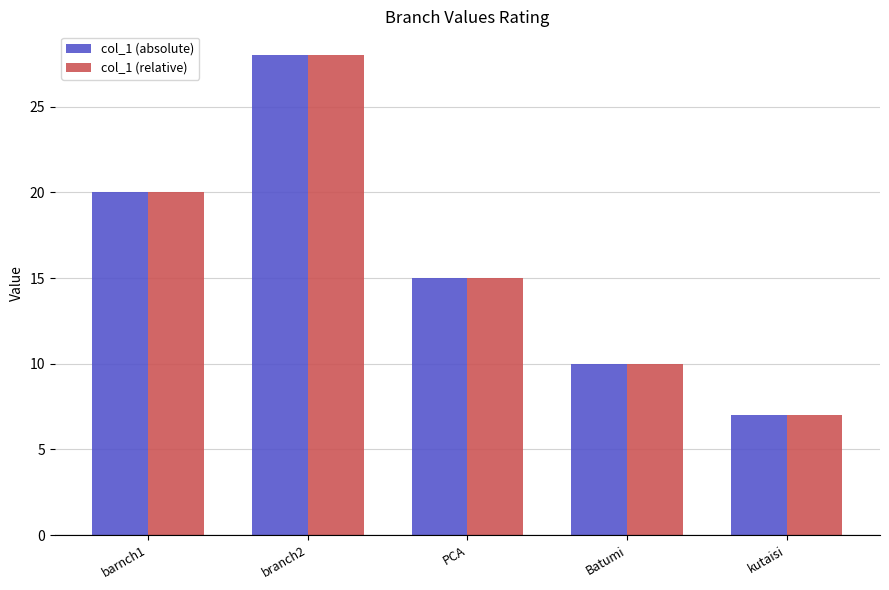

What is the lowest value of the col_1 (relative) series?

7